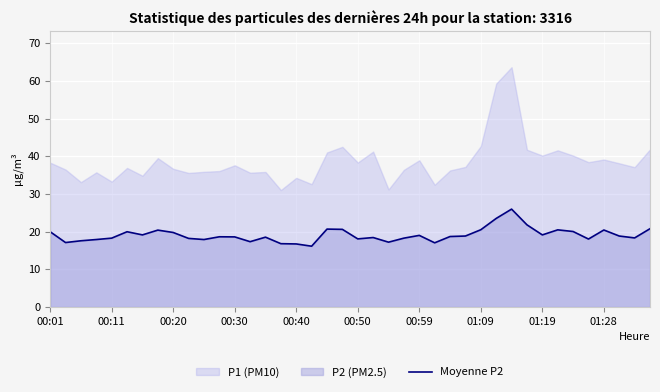

What is the maximum value for Moyenne P2?

26.0